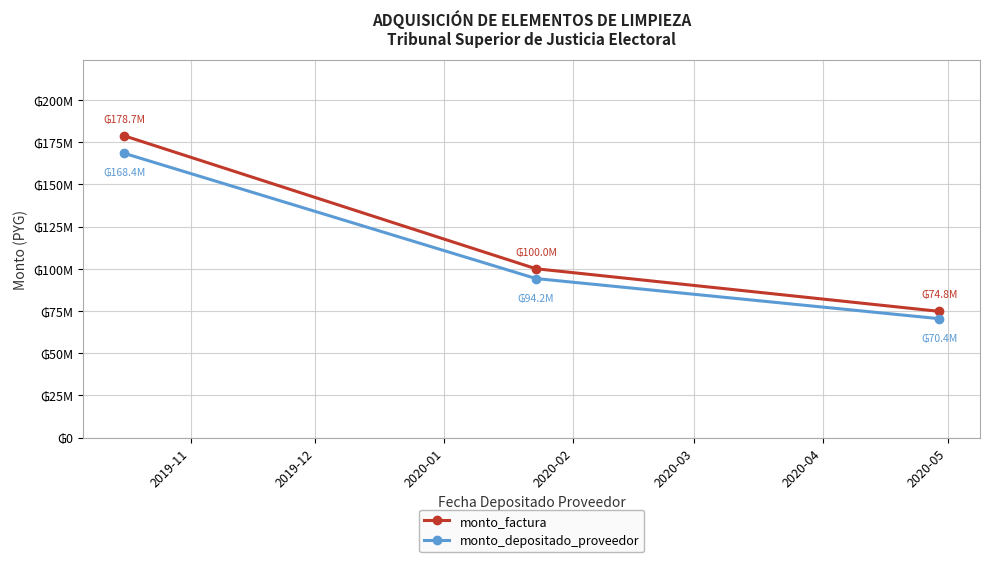

At how many categories does at least one series exceed 165857516?

1